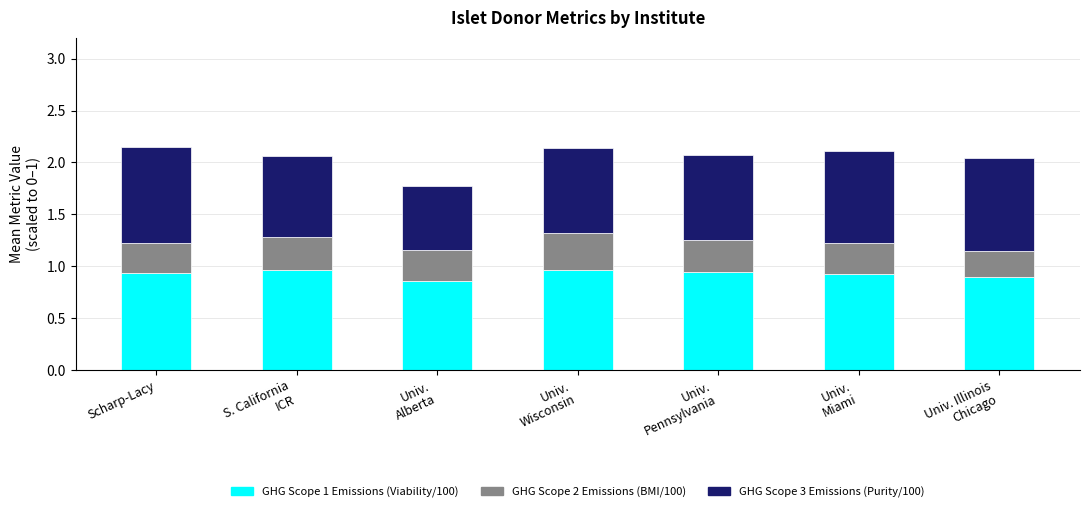

What is the total value across all series at Scharp-Lacy?

2.1